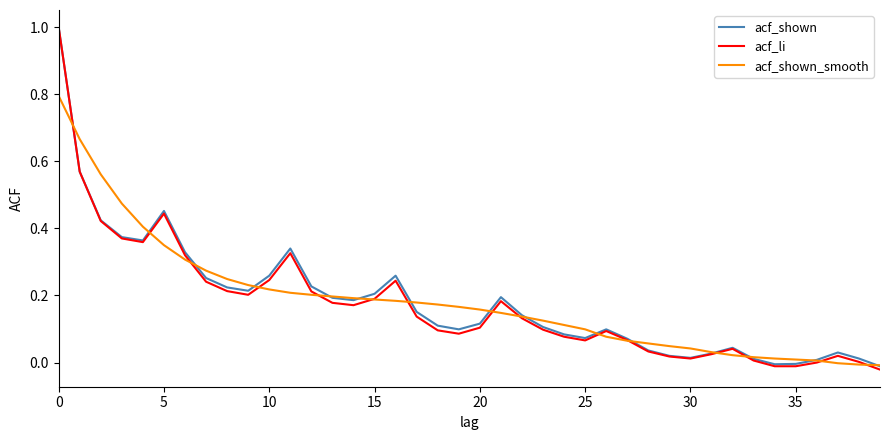

What is the greatest value displayed?

1.0